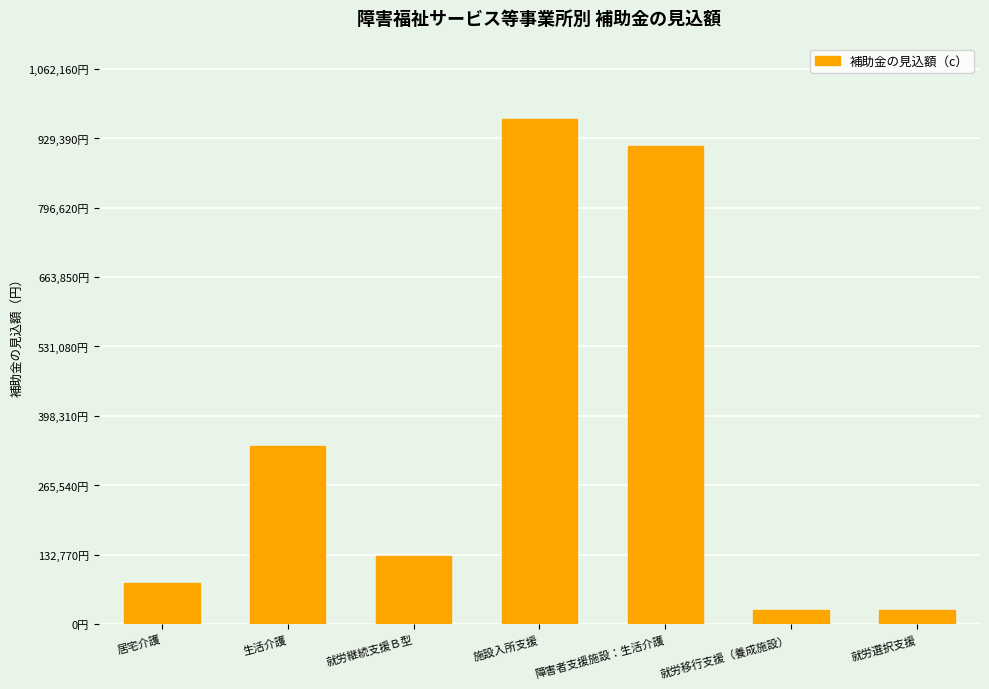

Does the chart contain any negative values?

No